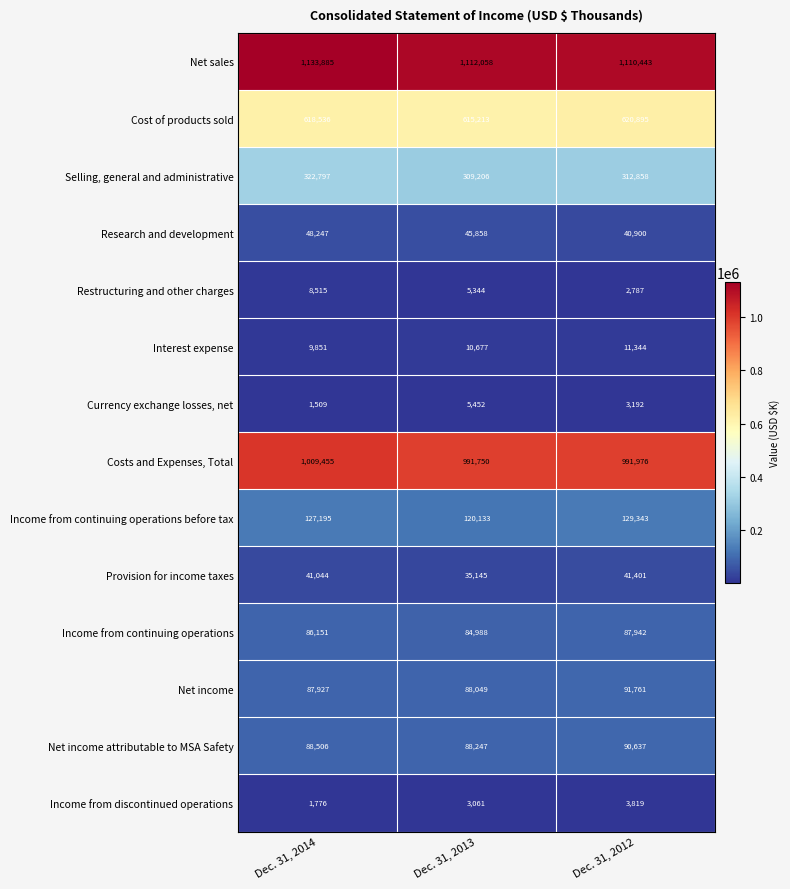

What is the spread (max minus min) of values at Dec. 31, 2014?

1132376